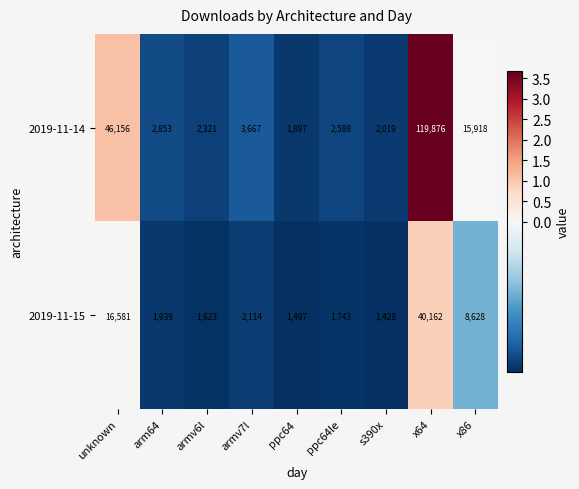

At which category does the chart reach its minimum across all series?

s390x